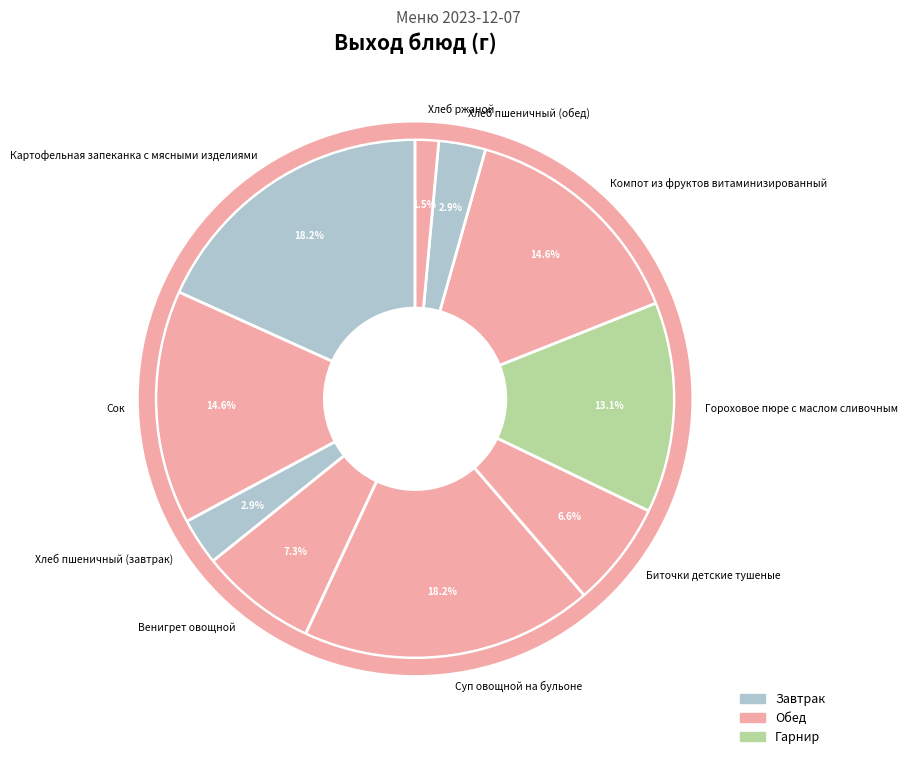

Does Хлеб пшеничный (завтрак) represent more than half of the total?

No